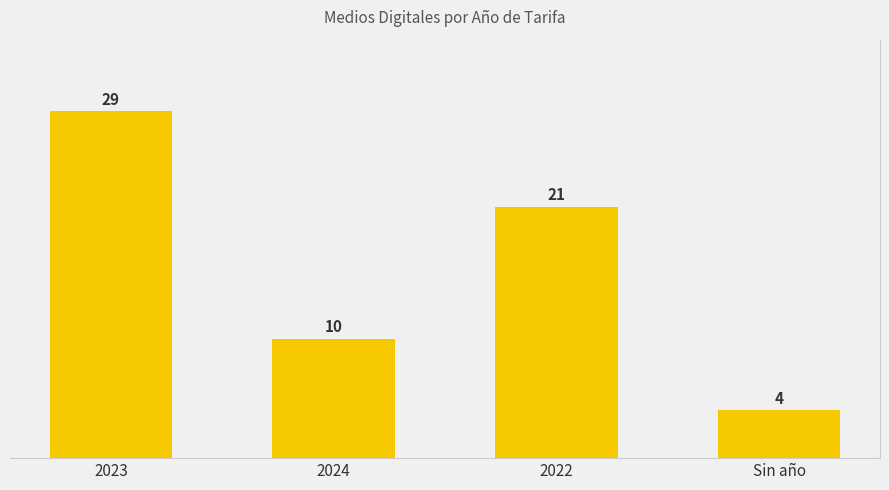

What is the label of the 2nd bar from the right?

2022